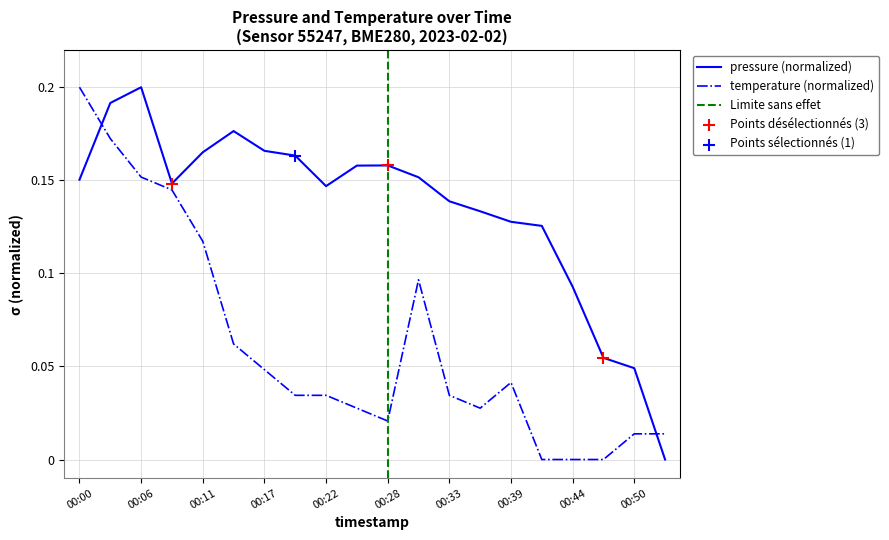

What is the total value across all series at 00:47?

0.1